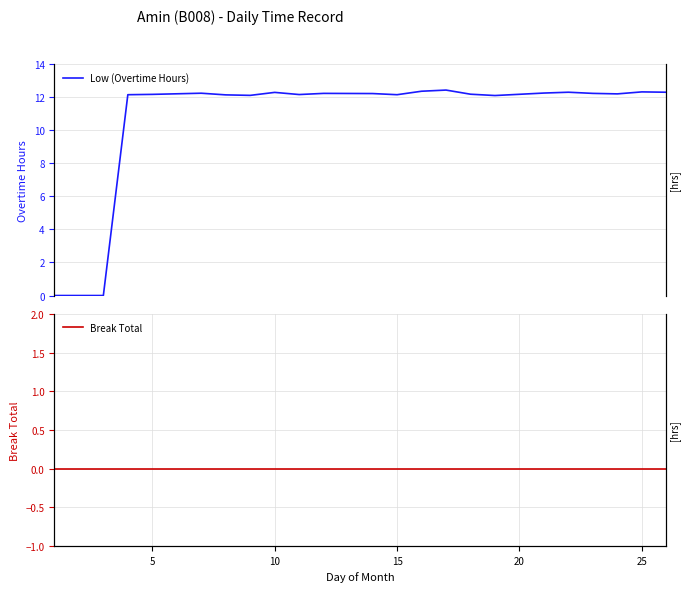

Is this an area chart (filled region under the line)?

No